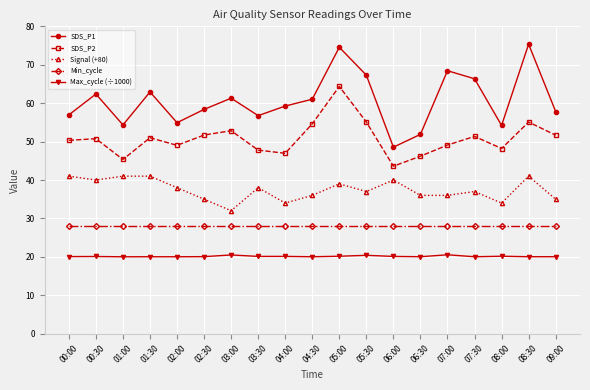

What is the total value across all series at 07:00?

202.1